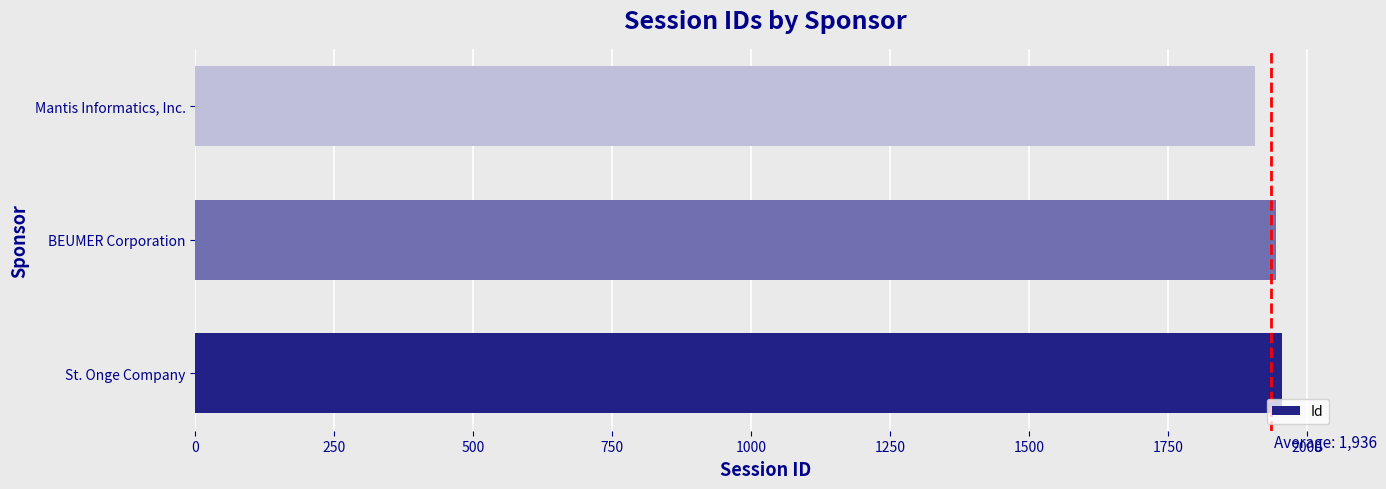

List the labels in order of value, smallest first.

Mantis Informatics, Inc., BEUMER Corporation, St. Onge Company